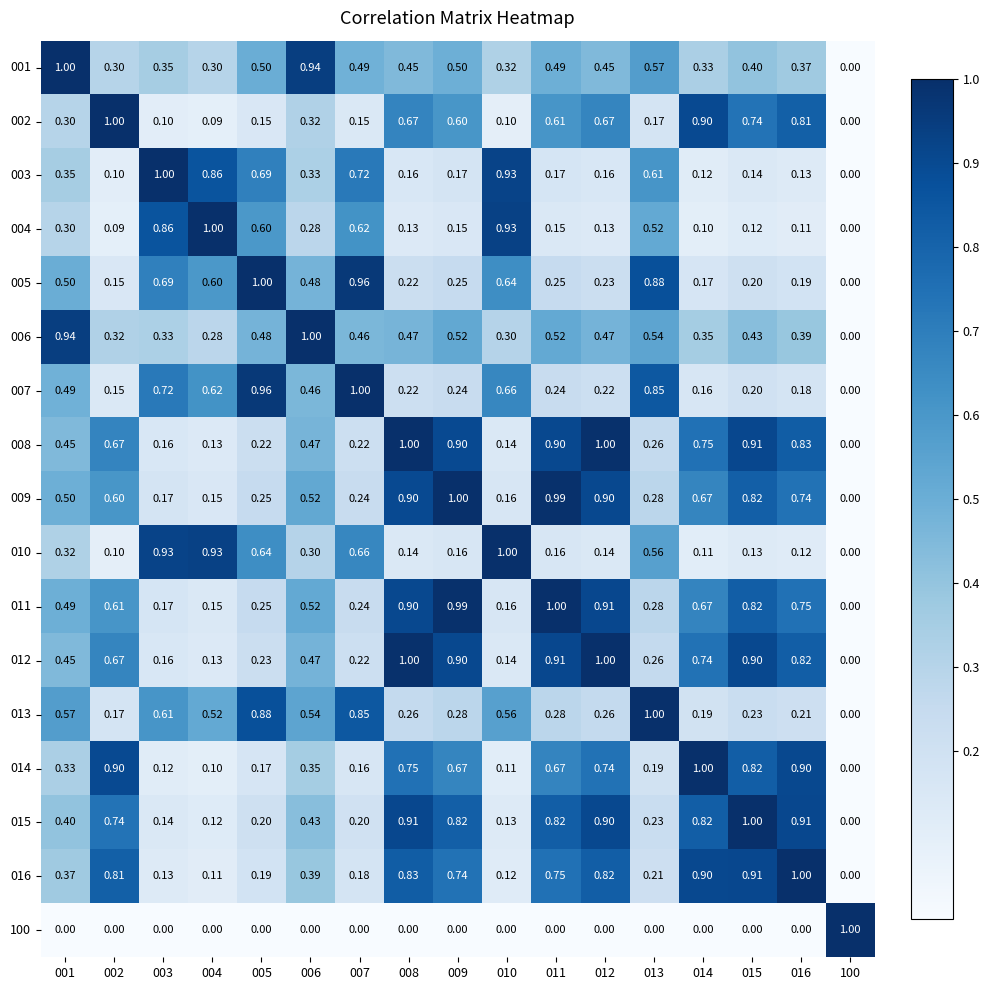

Is the value of 006 at 100 greater than the value of 005 at 001?

No